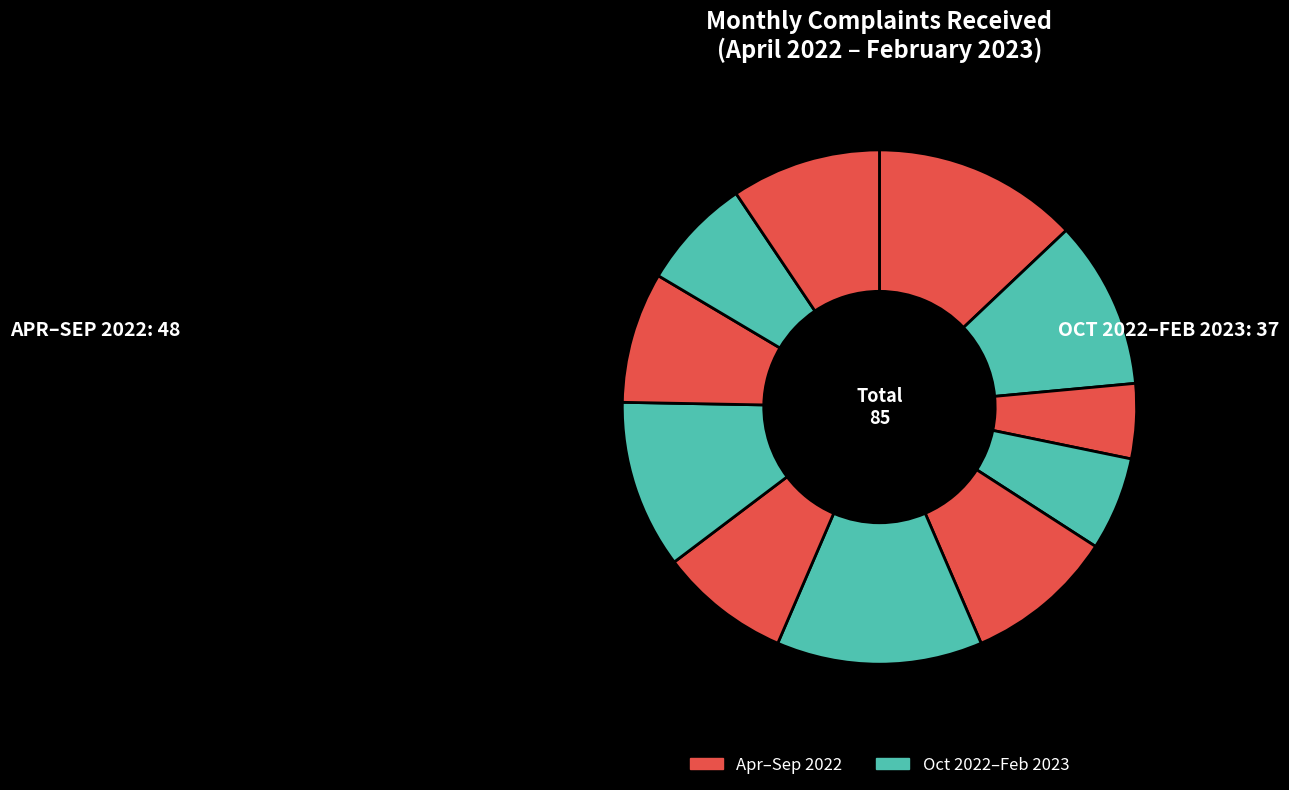

Is there any slice that represents more than half of the pie?

No